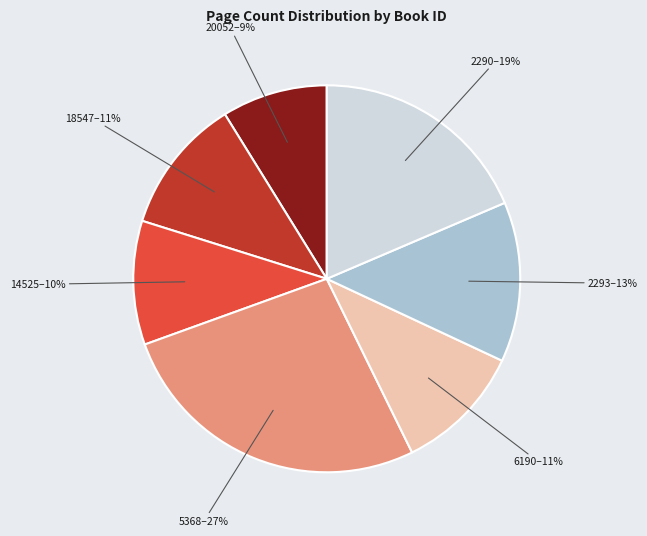

To the nearest percent, what is the difference between the largest and smallest slice percentages?

18%